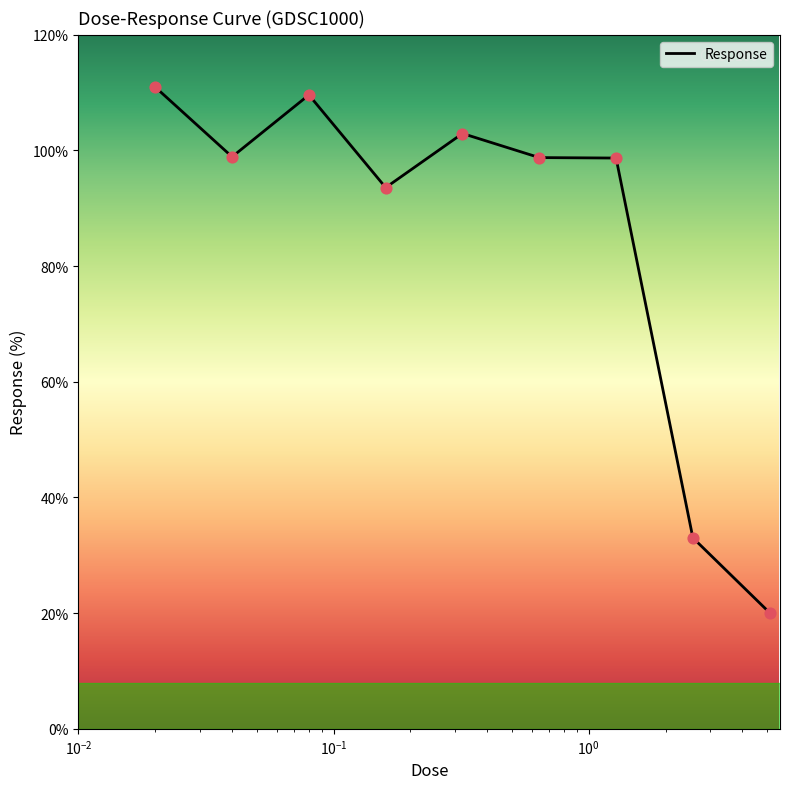

What is the greatest value displayed?

111.0